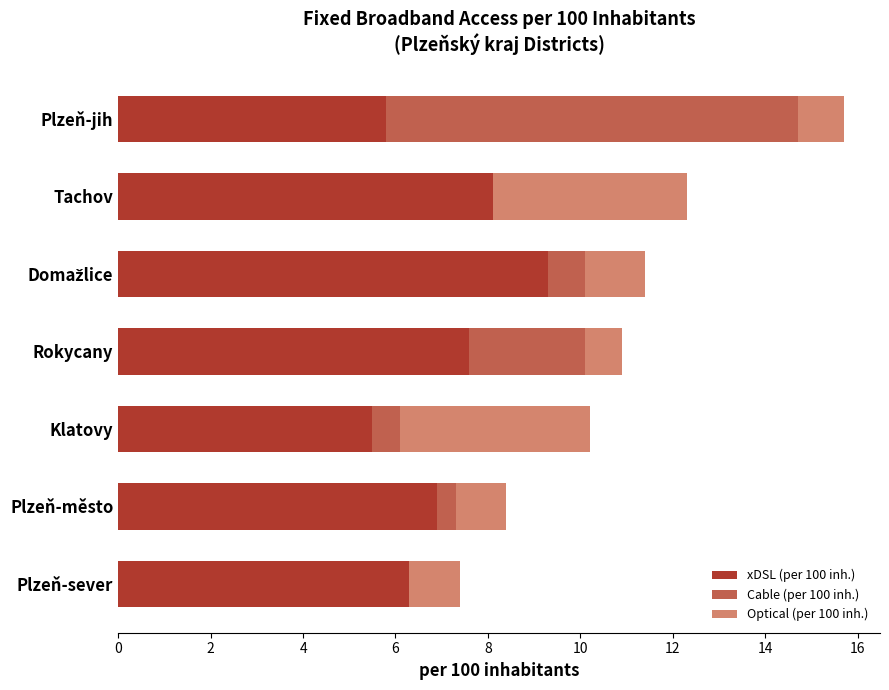

The value of xDSL (per 100 inh.) at Plzeň-město is 6.9. True or false?

True